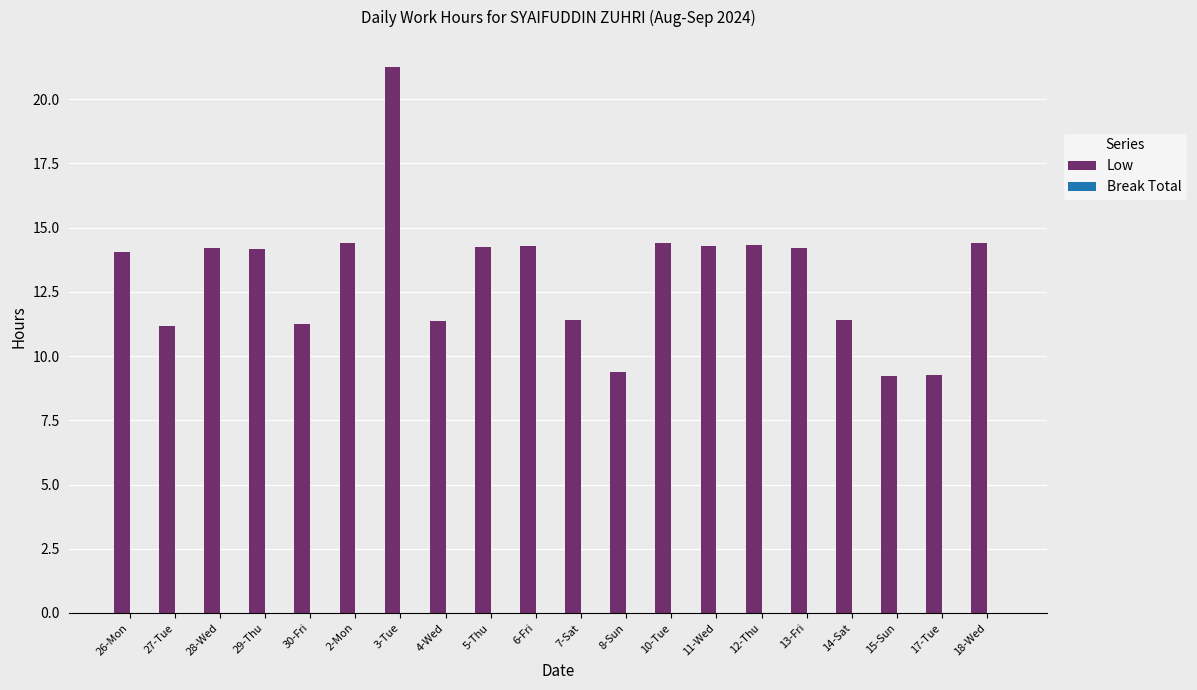

Which category has the highest value across all series?

3-Tue